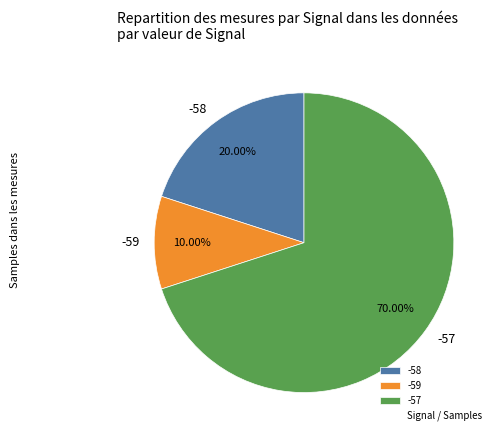

Between -58 and -57, which is larger?

-57